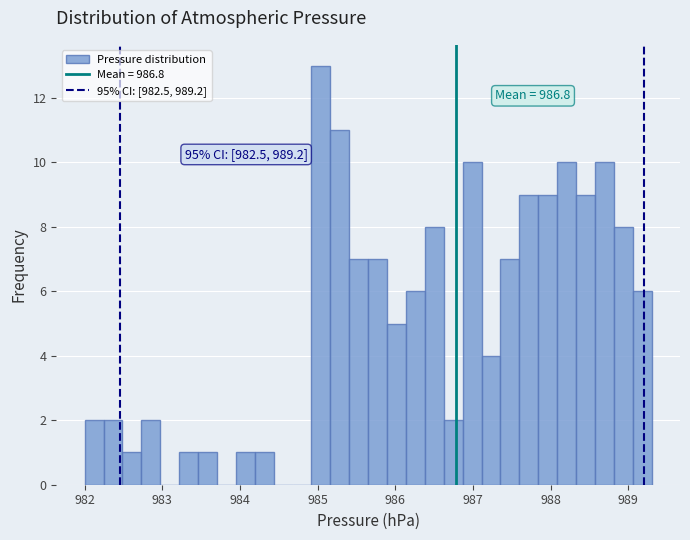

Around what value on the x-axis is the tallest bar? Give the approximate position of its centre, as read against the axis.

985.0